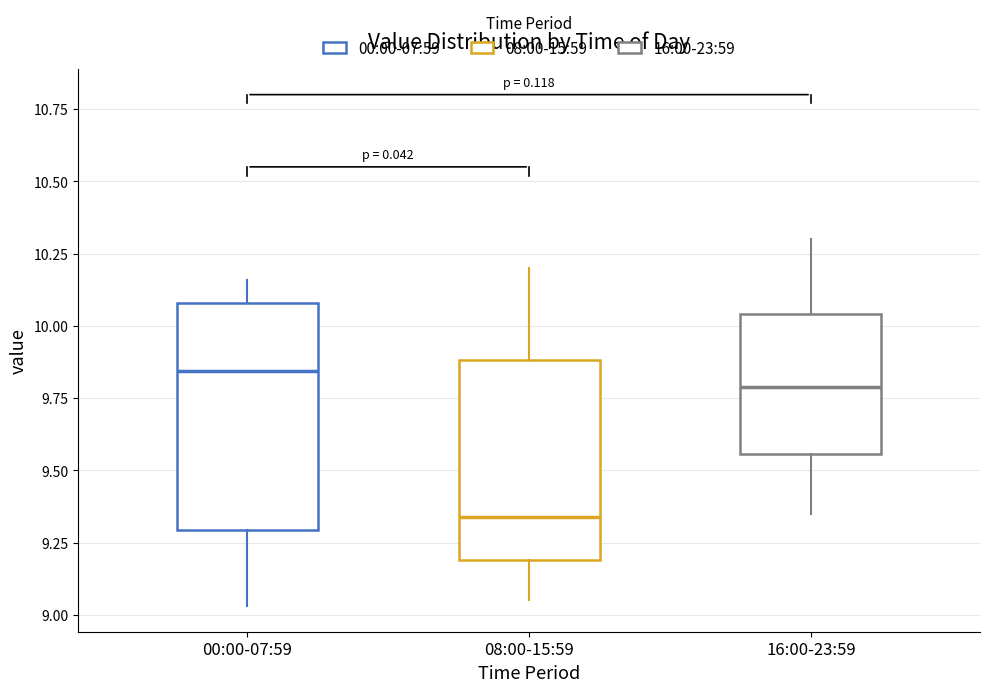

Which box's median line is the lowest?

08:00-15:59